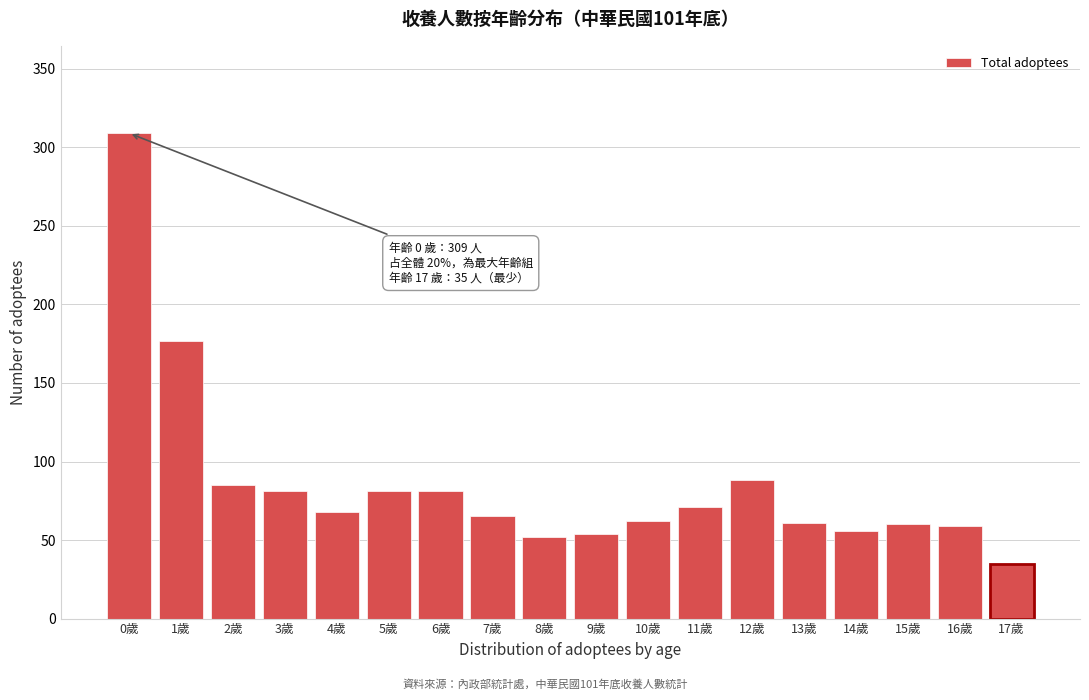

What is the label of the 9th bar from the right?

9歲